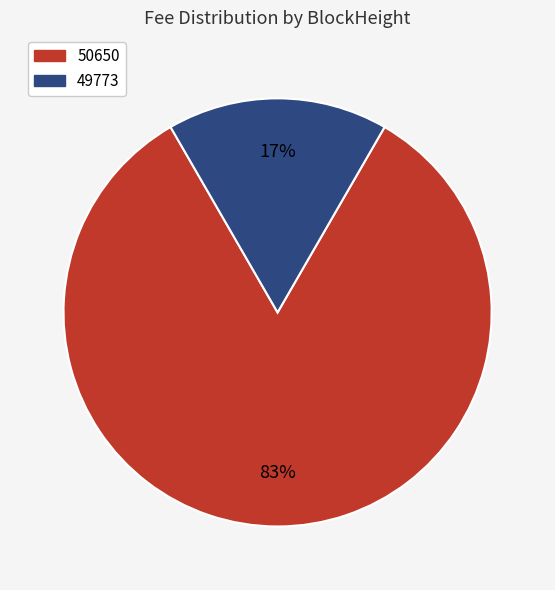

What is the largest slice in the pie chart?

50650